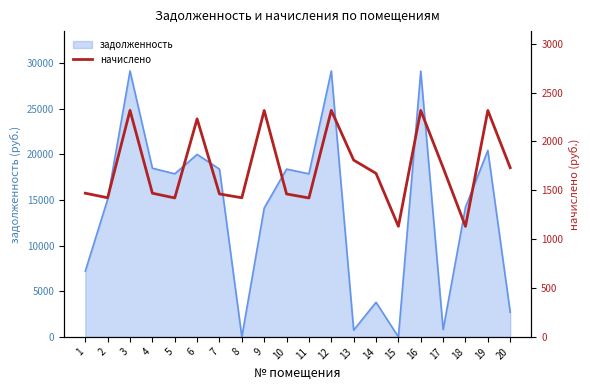

The value of задолженность at 2 is 9512.7. True or false?

False